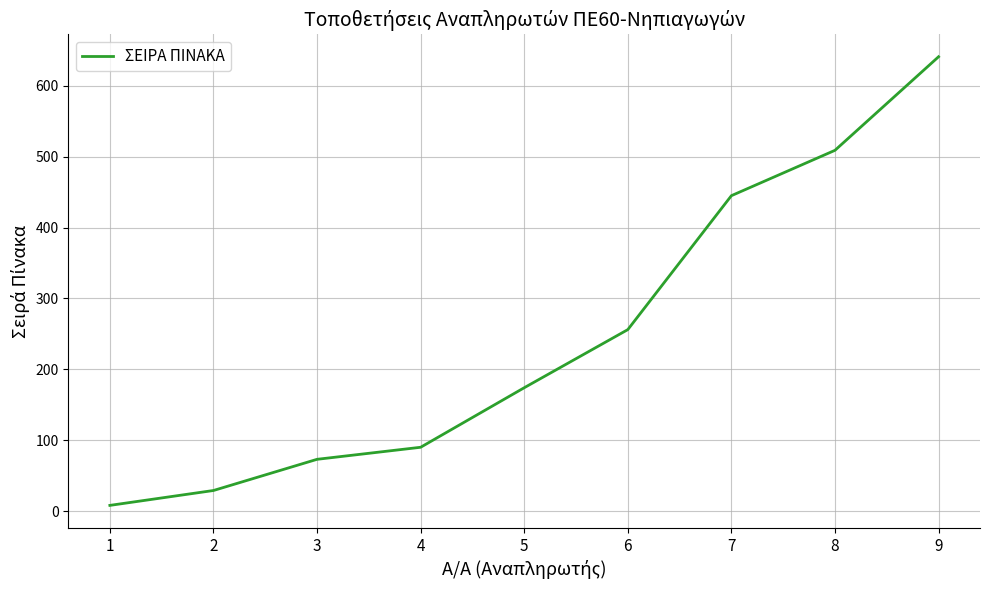

The value at 8 is 844. True or false?

False